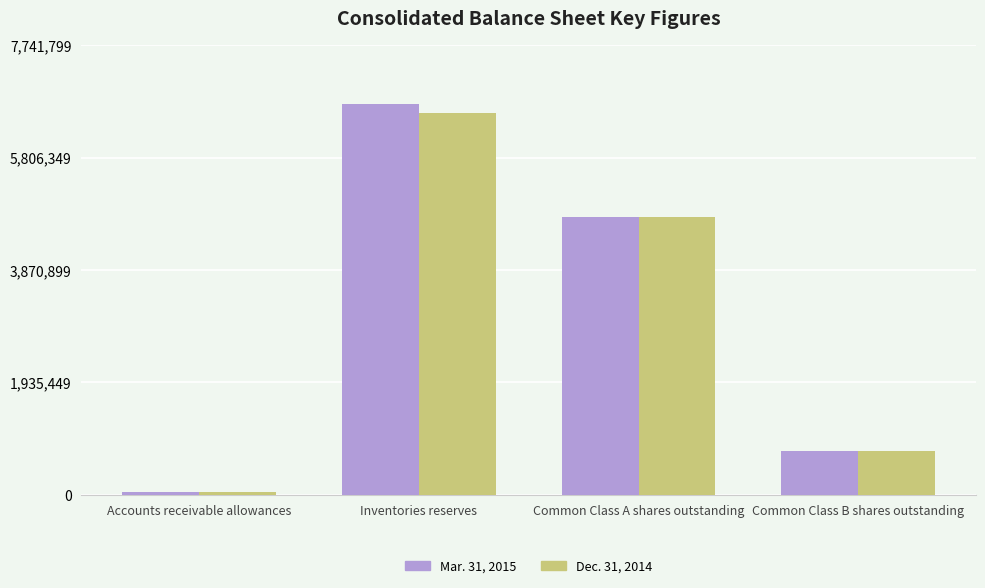

How many distinct data groups are displayed?

2